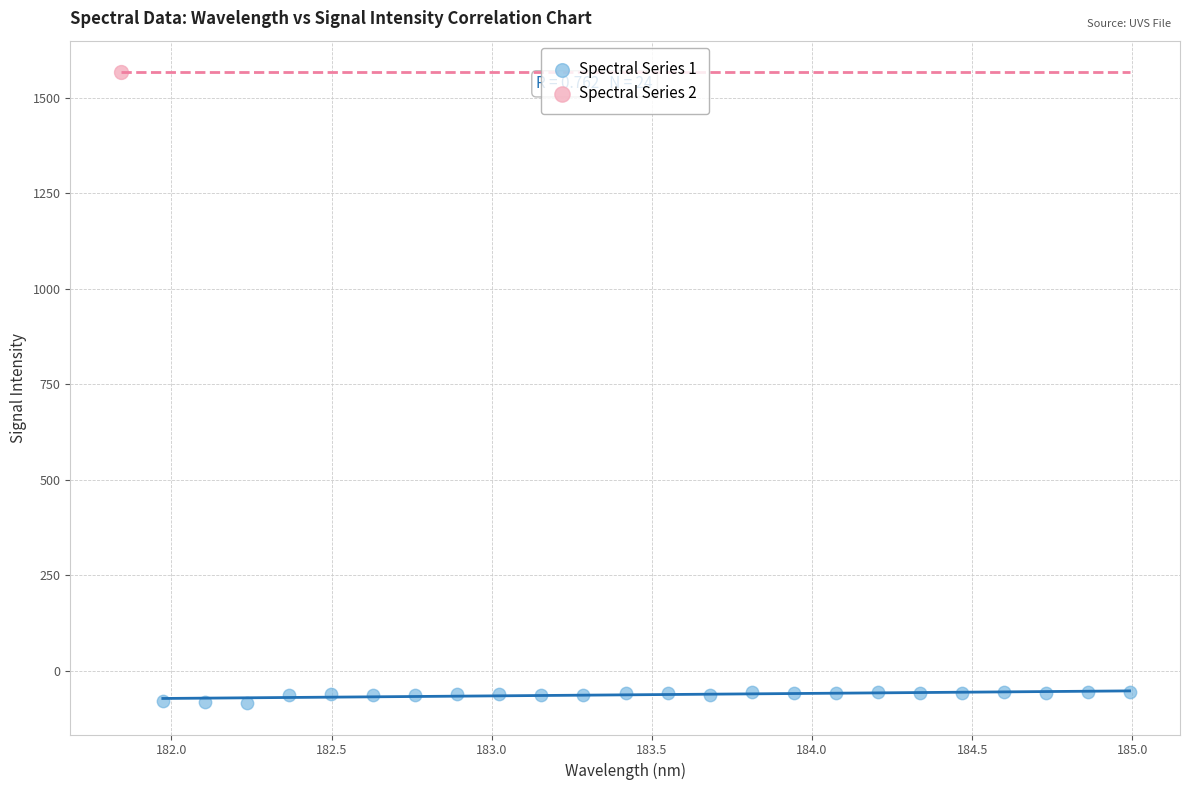

What are all the series names shown in the legend?

Spectral Series 1, Spectral Series 2